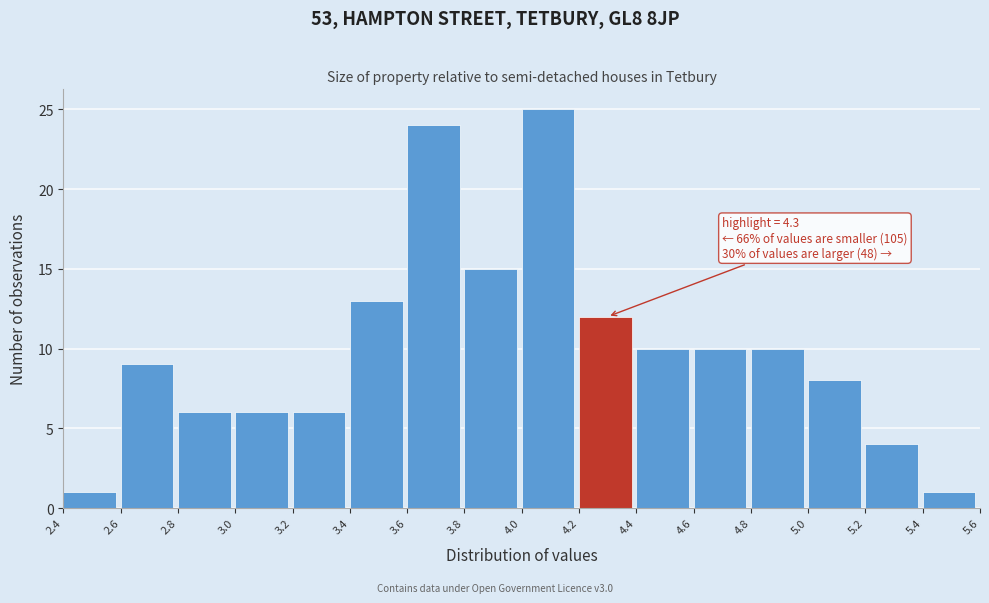

Over which range of the x-axis is the bar tallest?

4.0 to 4.2